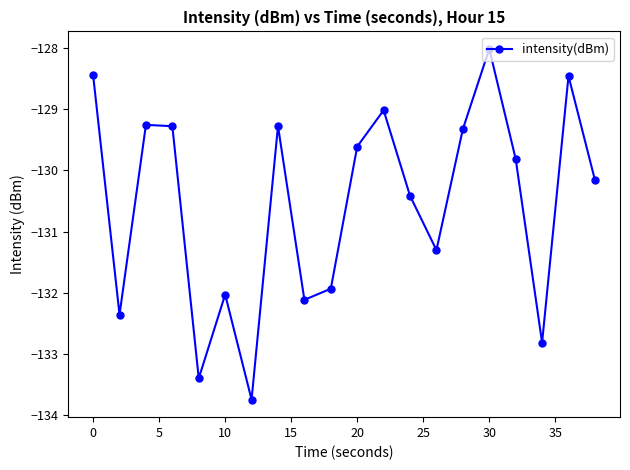

How many interior local valleys (lower than both neighbors) does the data have?

6